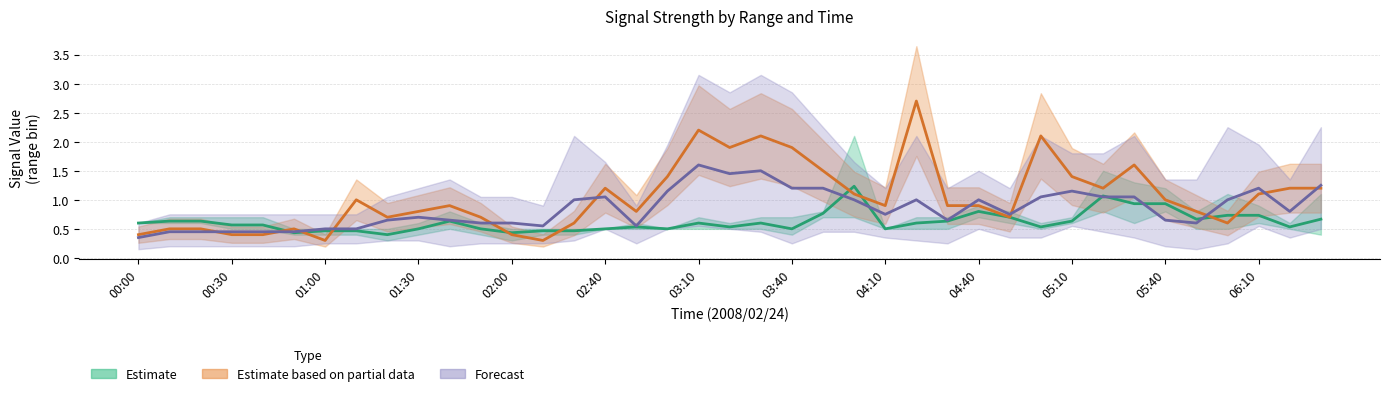

At which category does 2.342 reach its first local peak?

2008/02/24 03:10